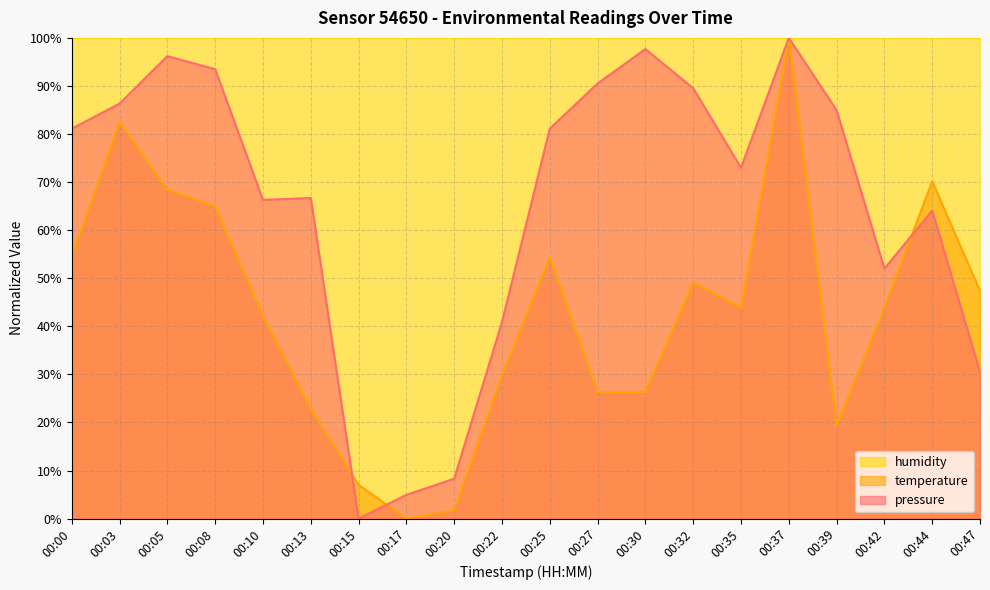

Which series has the largest total across all categories?

humidity